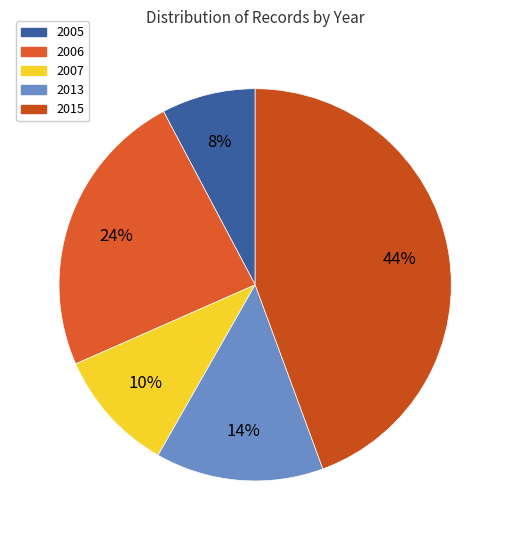

True or false: 2007 accounts for 22% of the total.

False